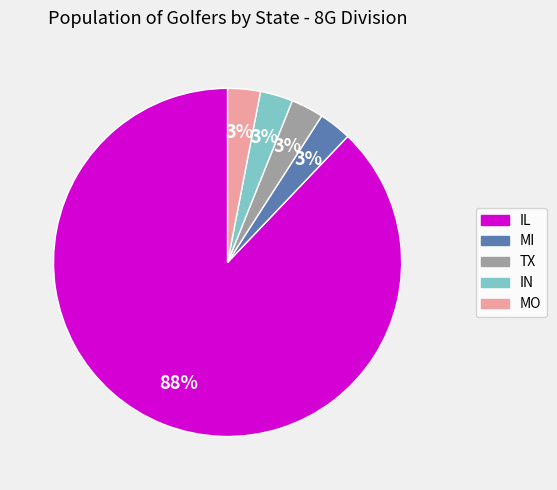

Combined, do TX and IL account for over 50%?

Yes